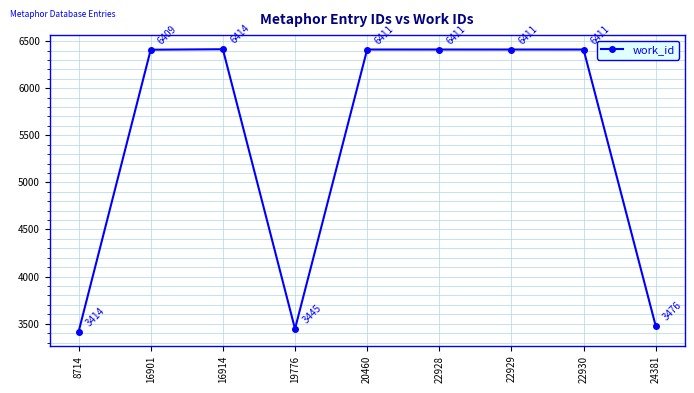

Reading left to right, list all the values displayed in this chart.

3414	6409	6414	3445	6411	6411	6411	6411	3476